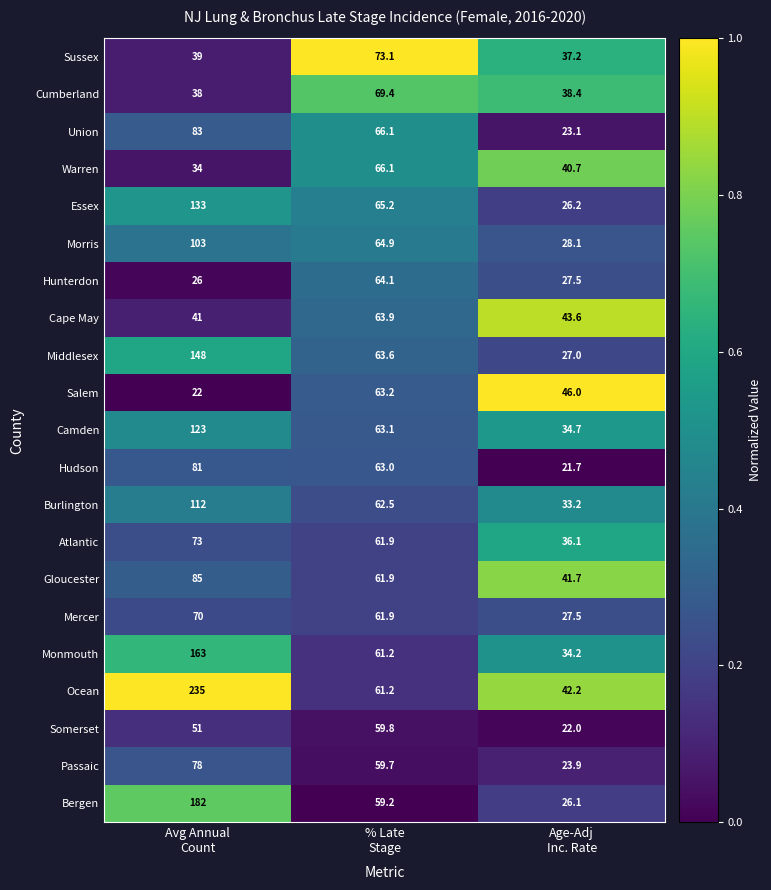

Which series has the largest total across all categories?

Ocean